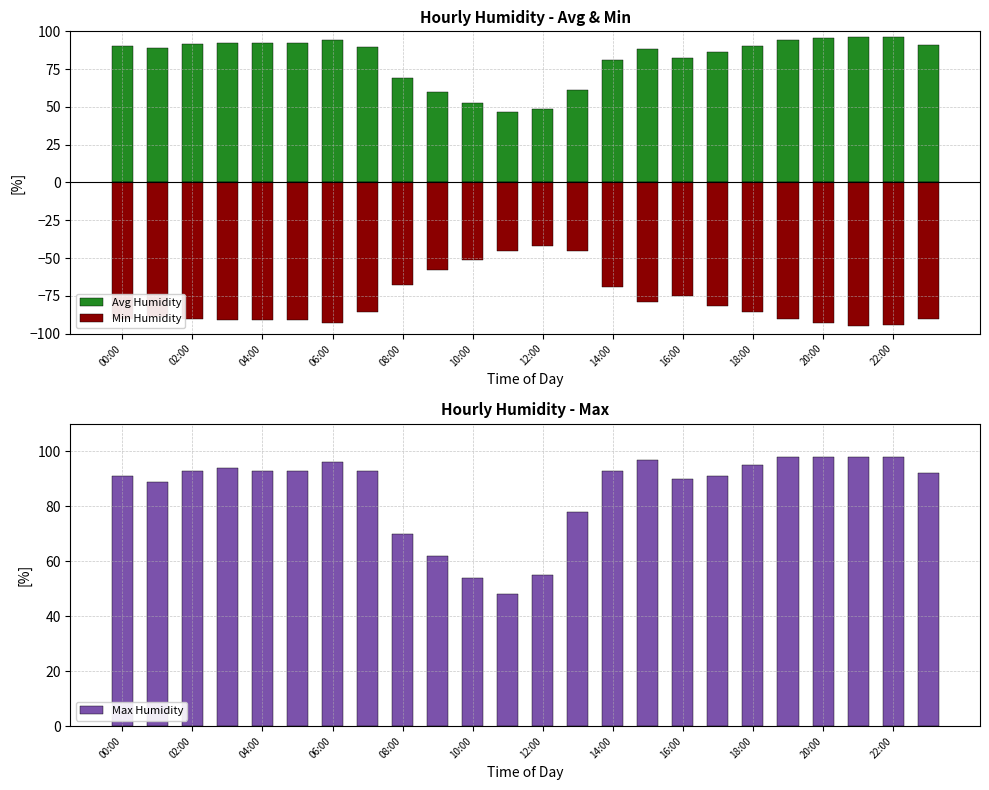

What is the difference between the maximum and minimum values in the Avg Humidity series?

50.0